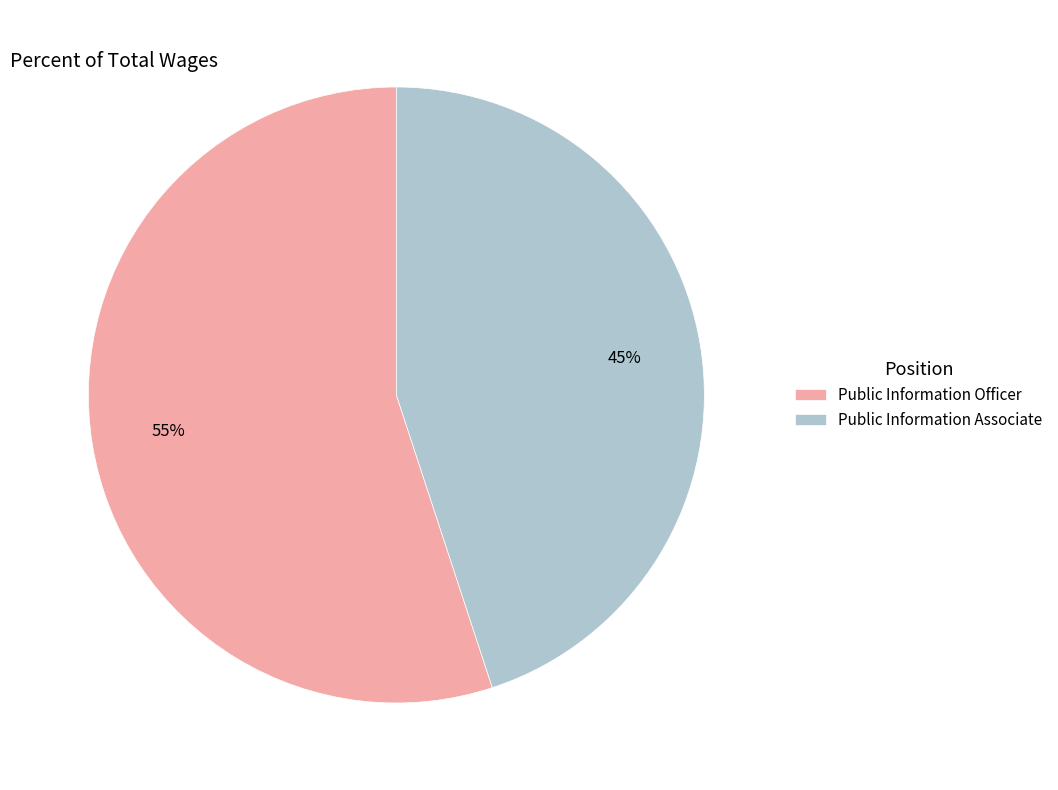

Count the number of slices in the pie.

2